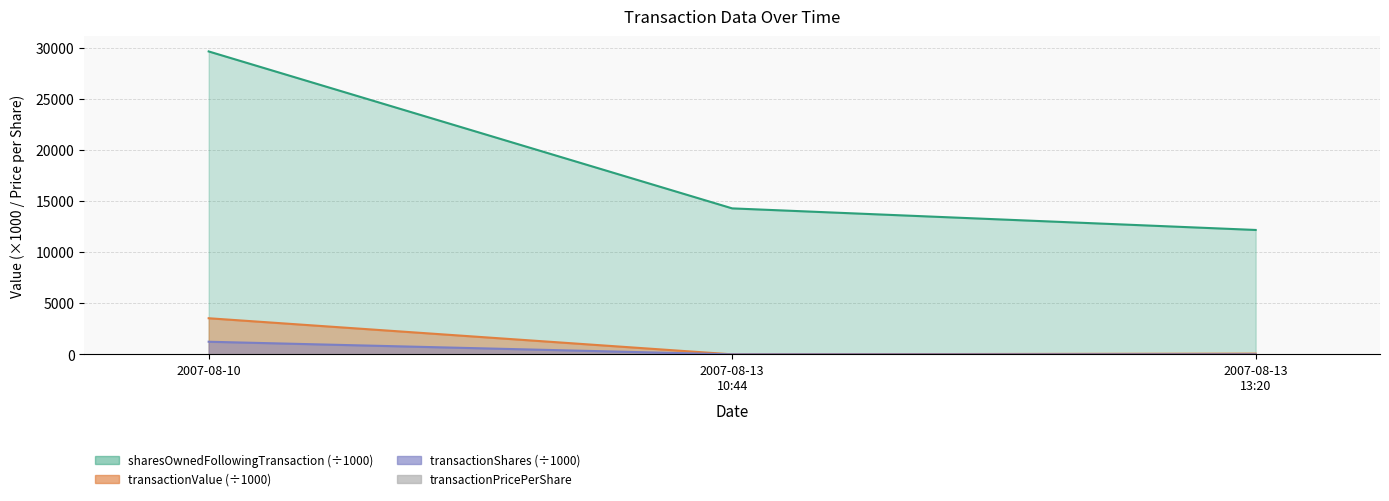

What is the minimum value shown in the chart?

1.9